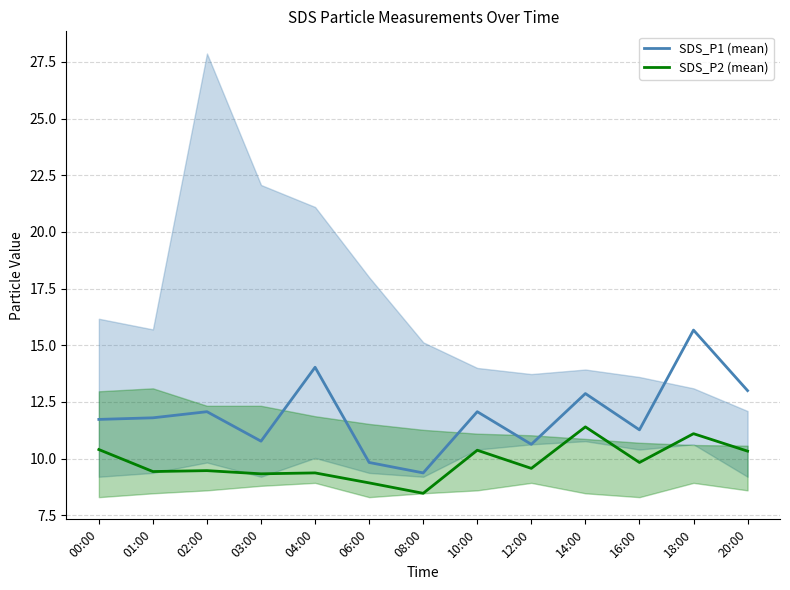

True or false: SDS_P2 (mean) has more than 1 points higher than both neighbors.

True